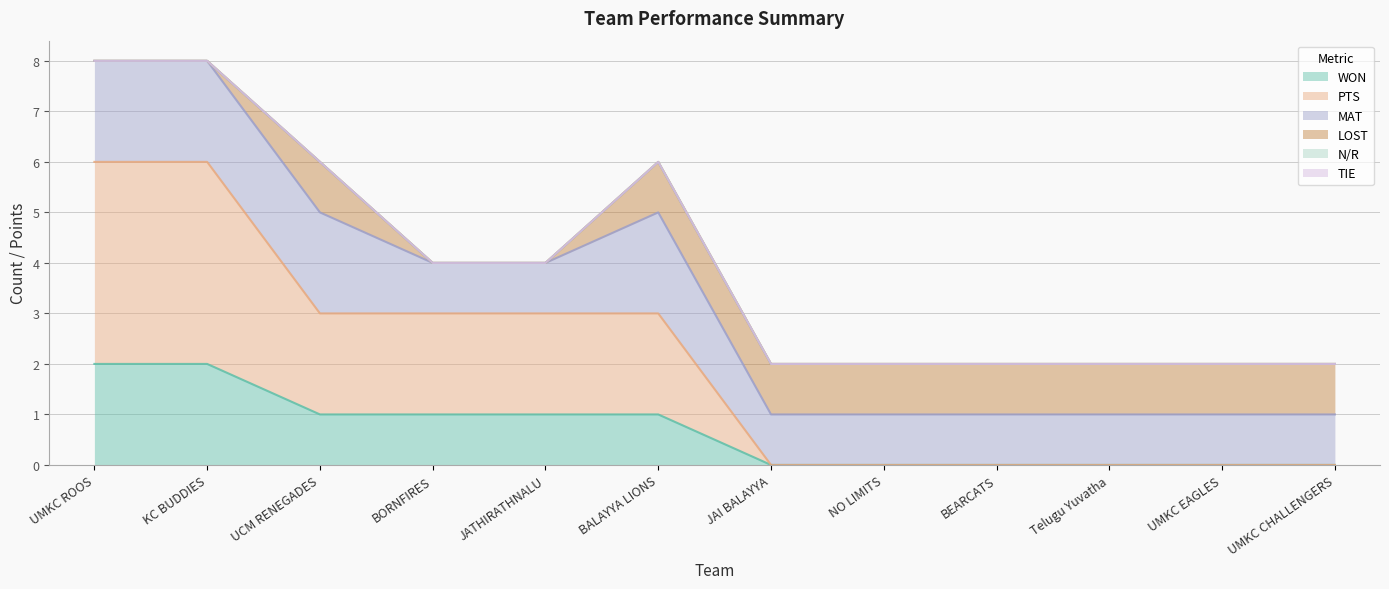

True or false: TIE and LOST intersect in this chart.

False